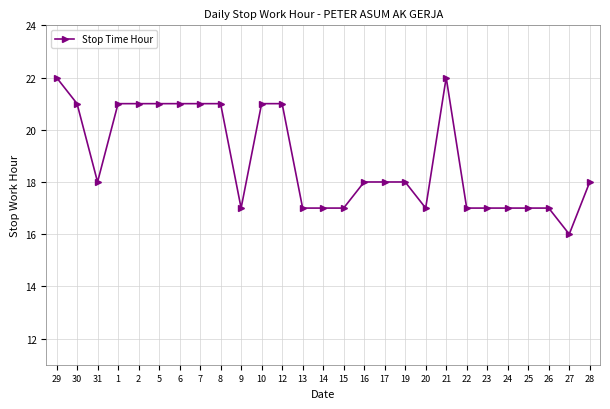

Count the number of data series in this chart.

1